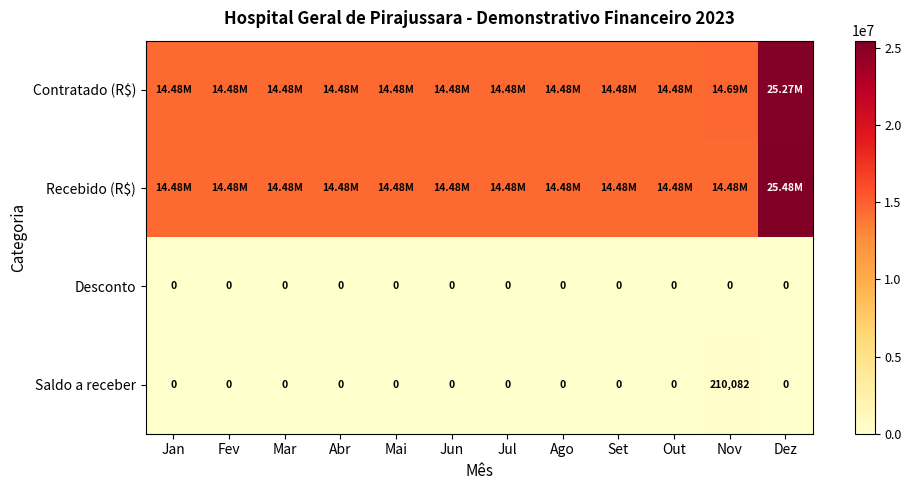

Which label corresponds to the smallest value in the chart?

Jan